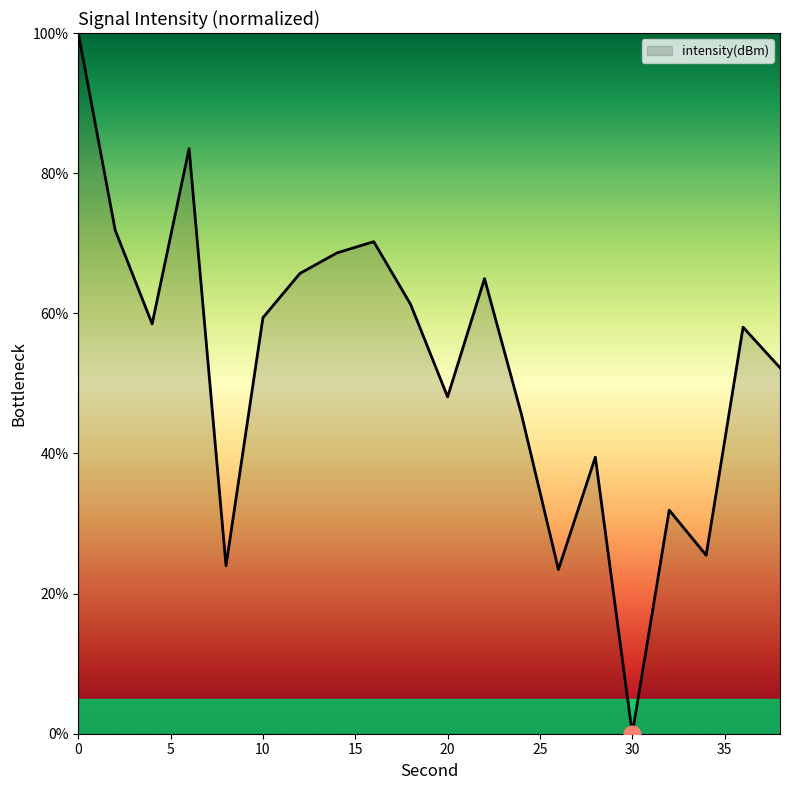

What is the difference between the maximum and minimum values?

100.0